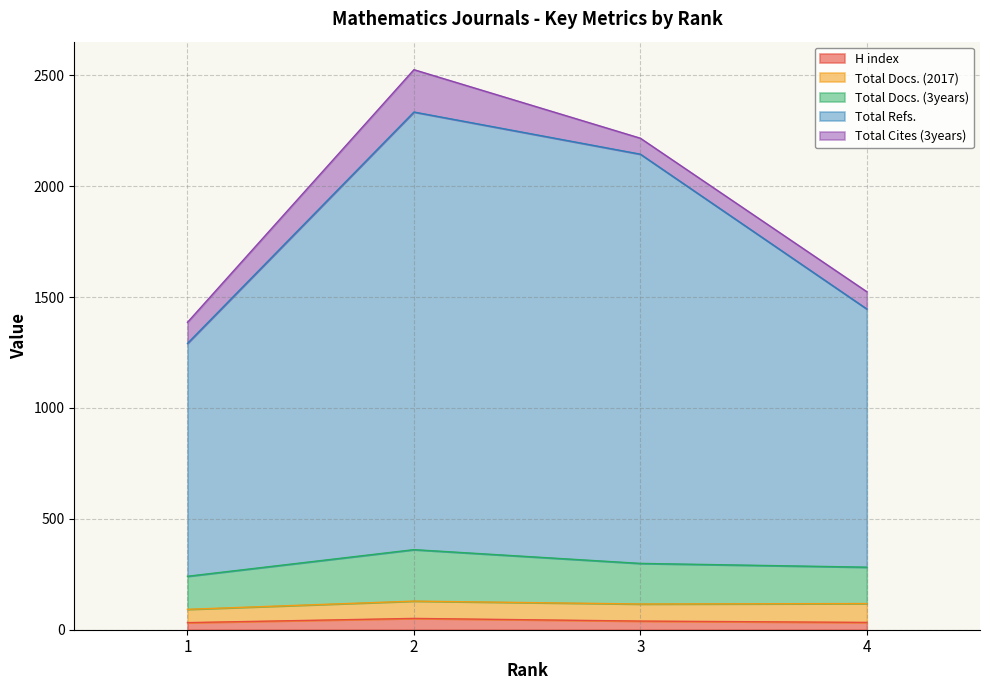

True or false: H index has more than 2 points higher than both neighbors.

False